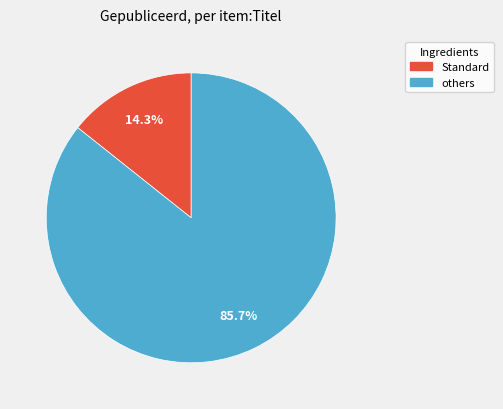

Is there any slice that represents more than half of the pie?

Yes